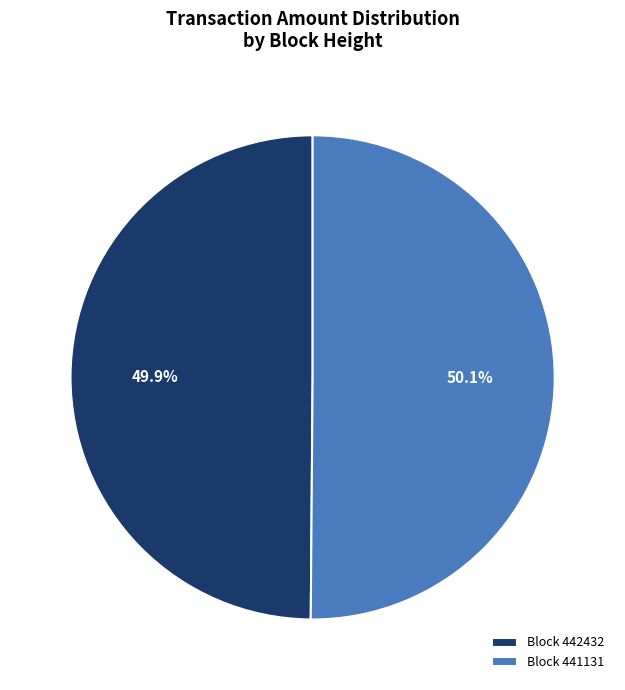

Is there any slice that represents more than half of the pie?

Yes